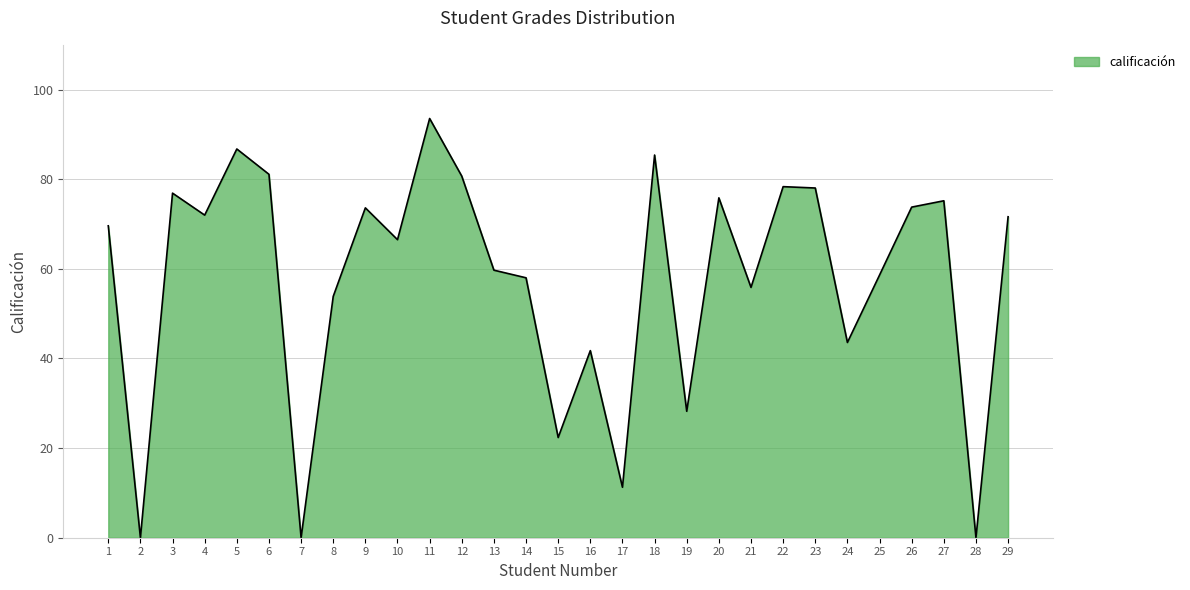

Does the chart have visible grid lines?

Yes